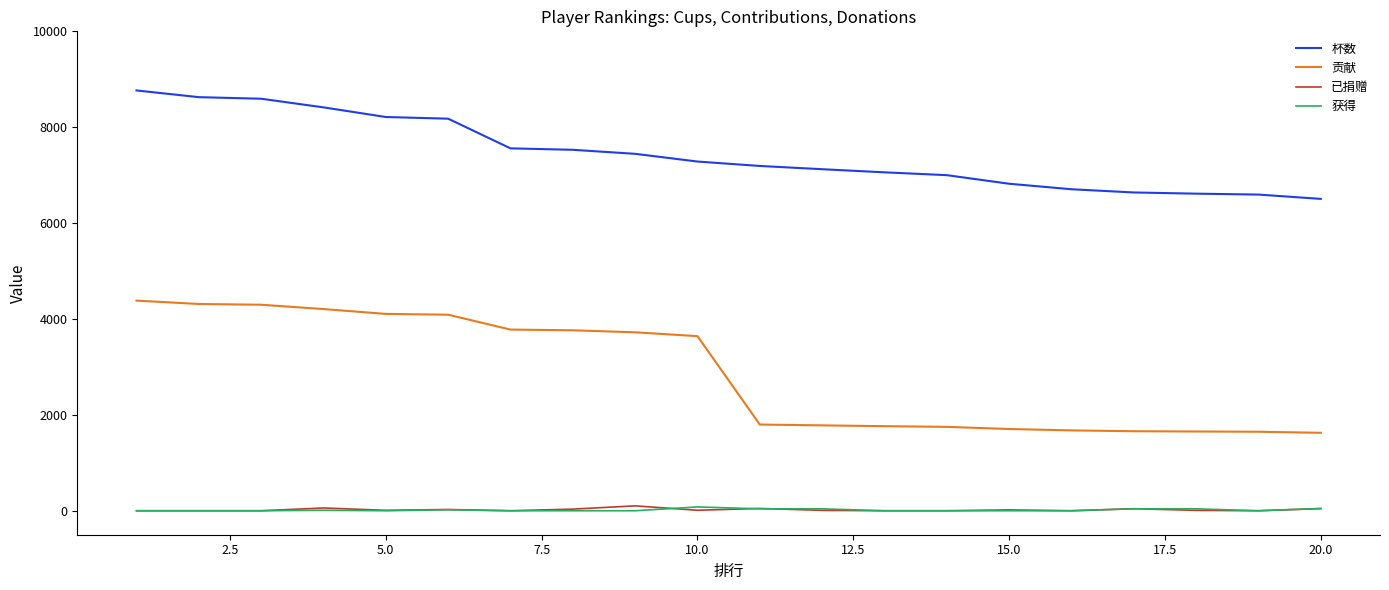

Which series has the largest total across all categories?

杯数